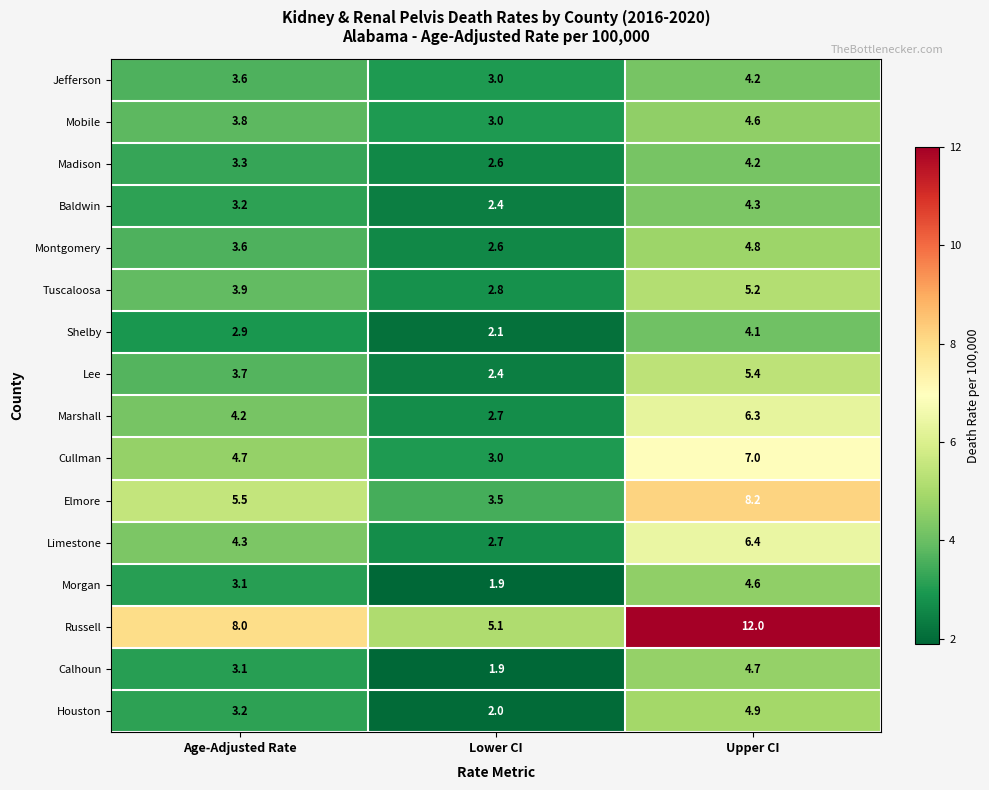

What is the sum of all Morgan values?

9.6